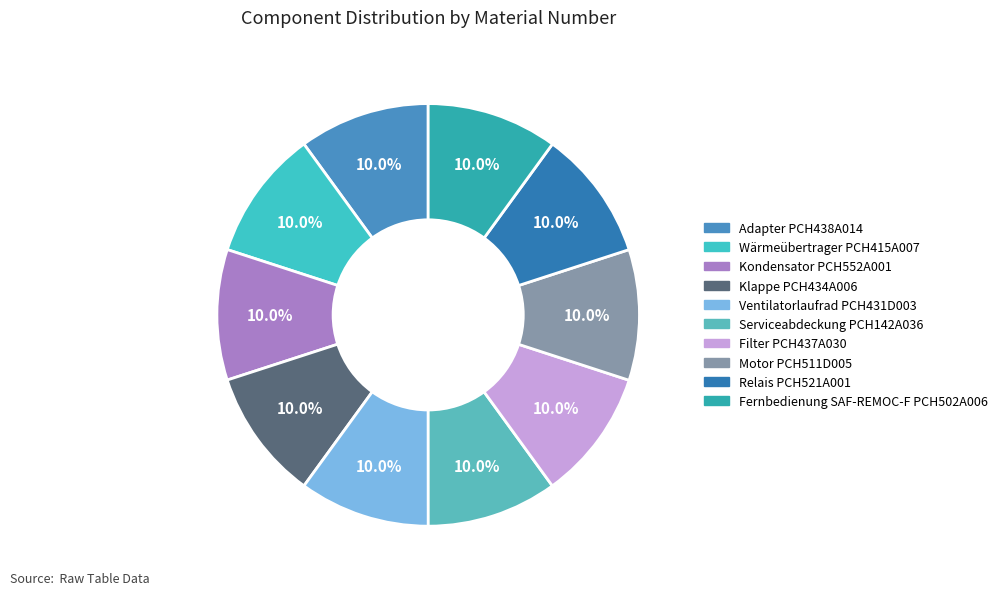

What percentage do Serviceabdeckung PCH142A036 and Fernbedienung SAF-REMOC-F PCH502A006 together represent?

20.0%